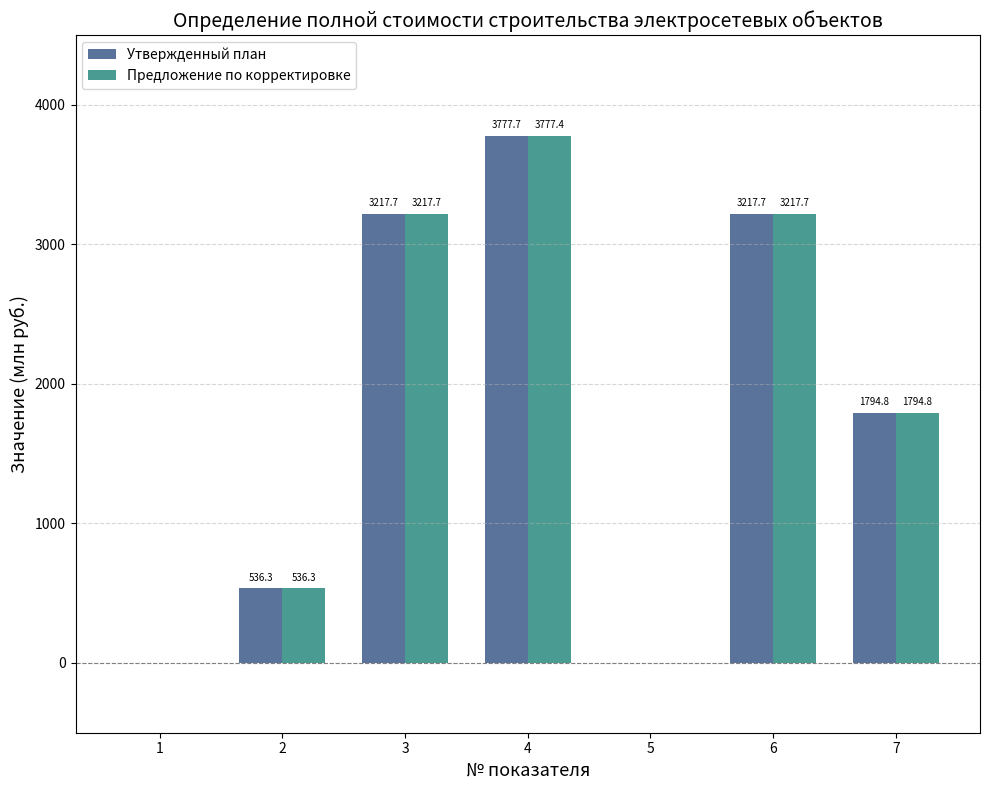

Reading left to right, list all the values displayed in this chart.

Утвержденный план: 0.0	536.3	3217.7	3777.7	0.0	3217.7	1794.8
Предложение по корректировке: 0.0	536.3	3217.7	3777.4	0.0	3217.7	1794.8